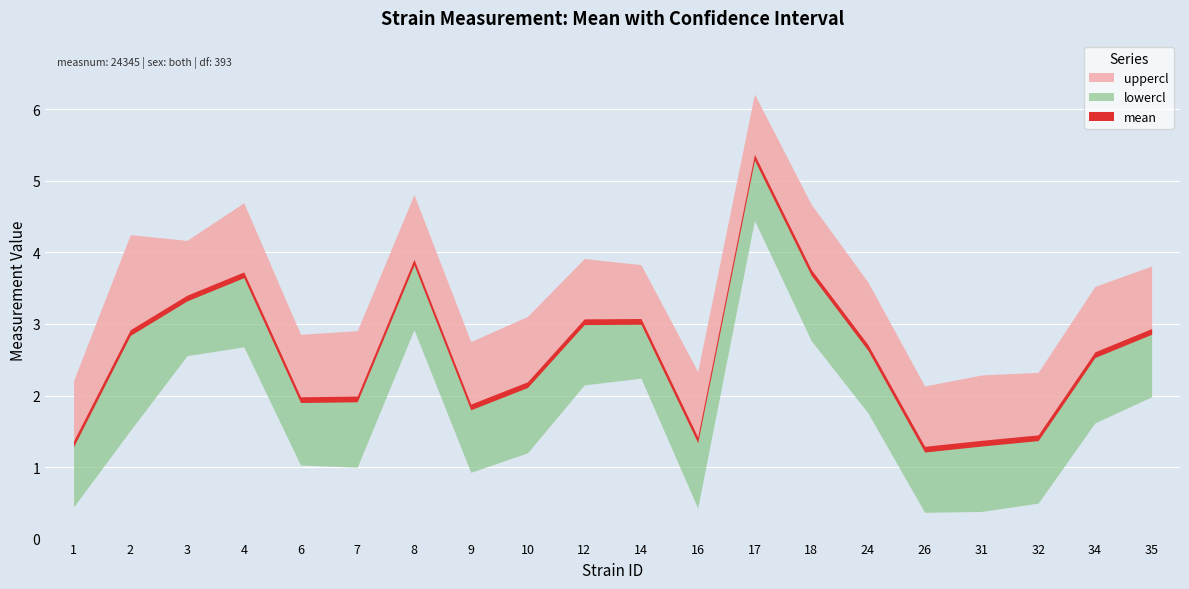

True or false: lowercl and uppercl intersect in this chart.

False